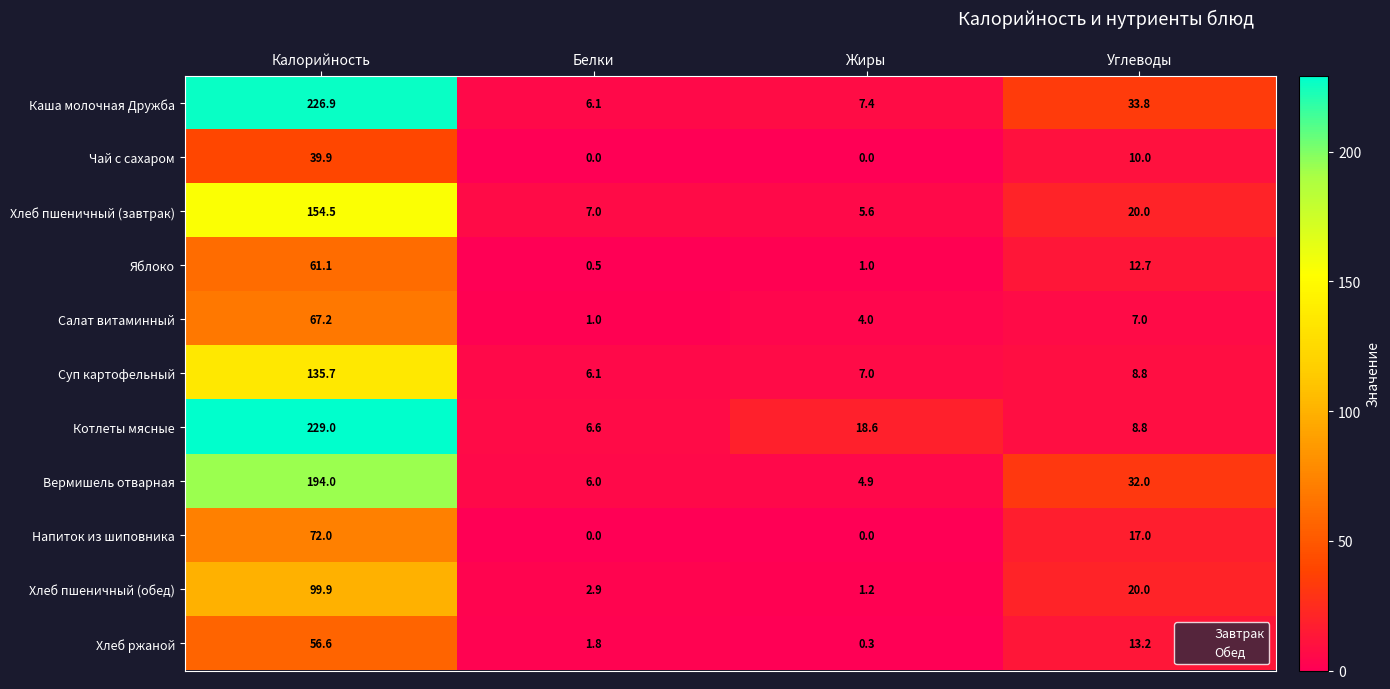

Which series has the largest range (max minus min)?

Котлеты мясные